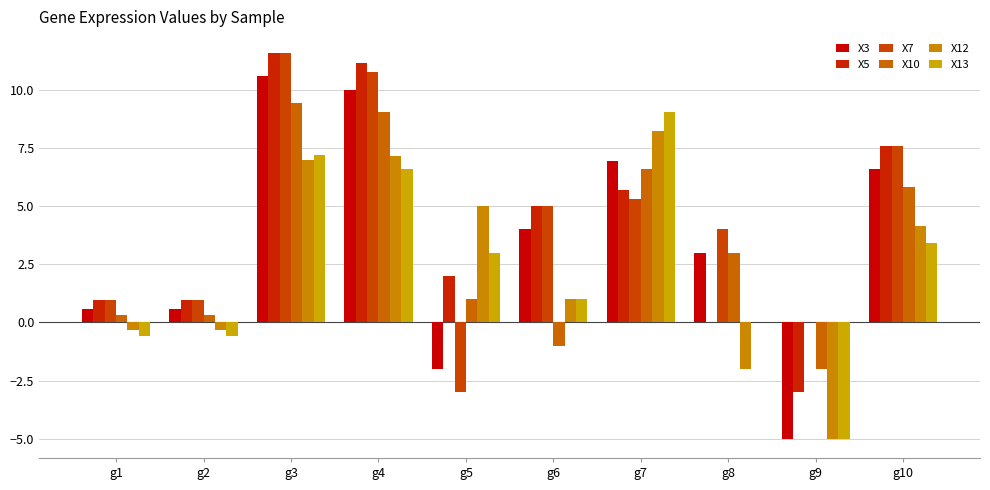

How many categories are shown in the chart?

10